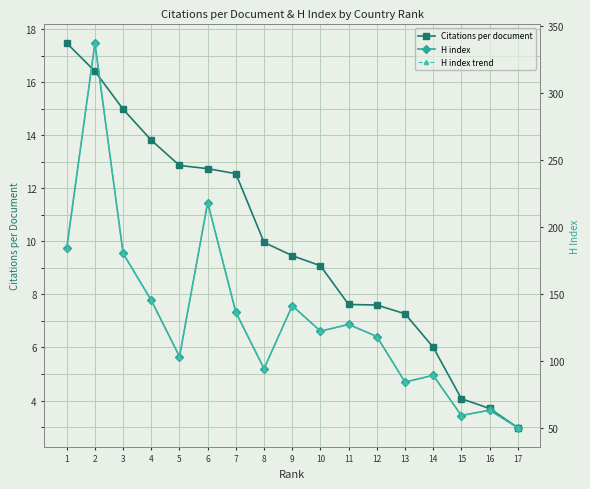

True or false: H index trend and H index cross at least once.

False